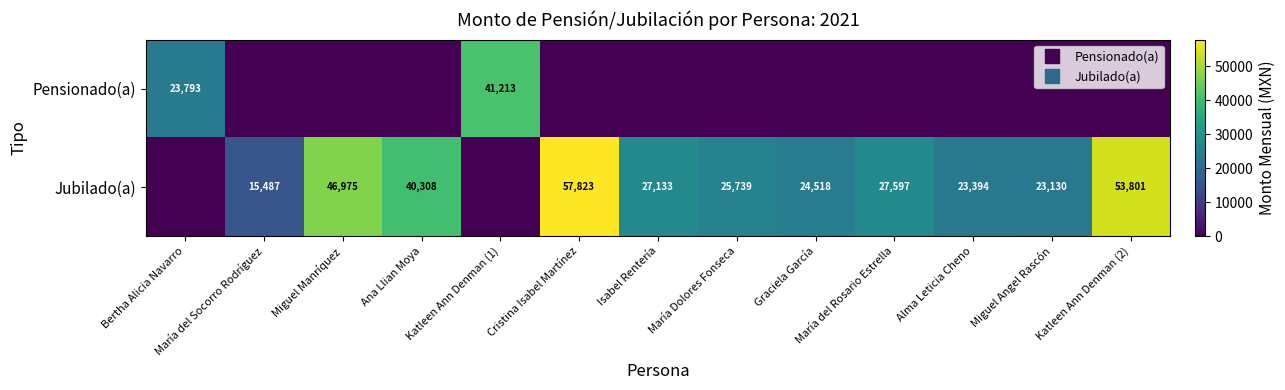

Rank the series by their average value, from lowest to highest.

Pensionado(a), Jubilado(a)